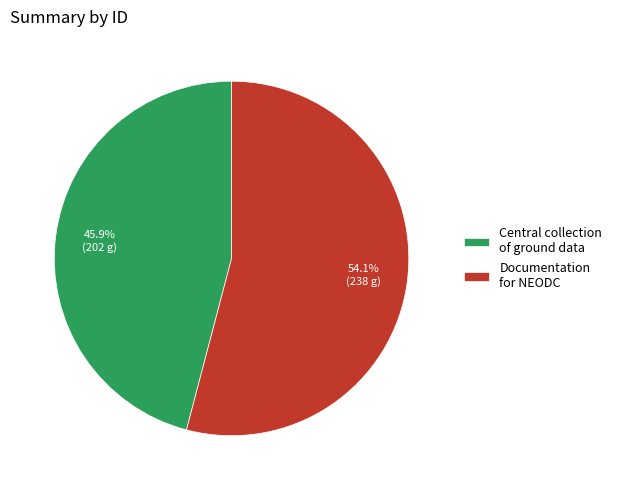

To the nearest percent, what percentage of the pie is Documentation for NEODC?

54%